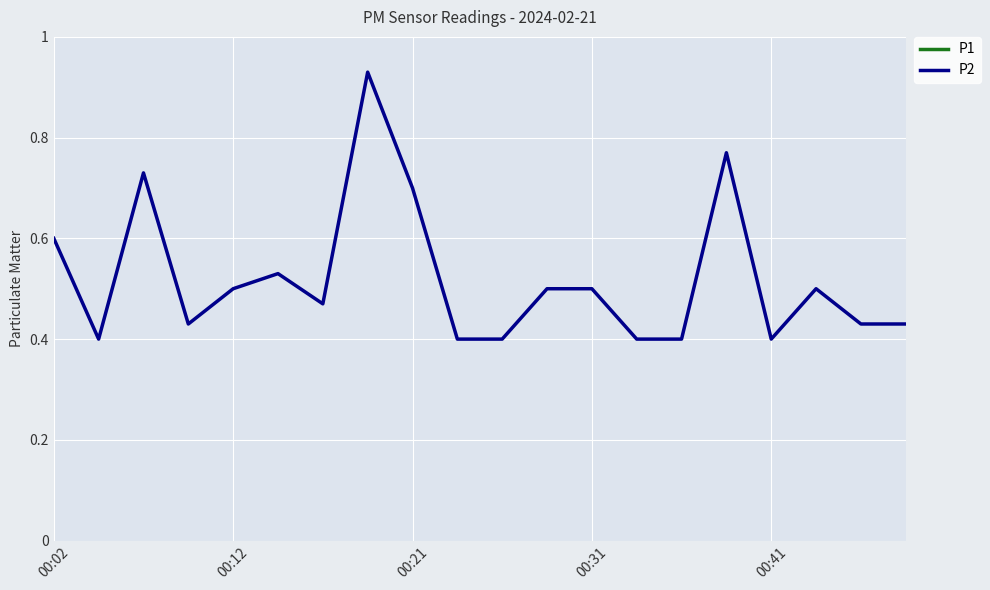

What is the maximum value shown in the chart?

6.9